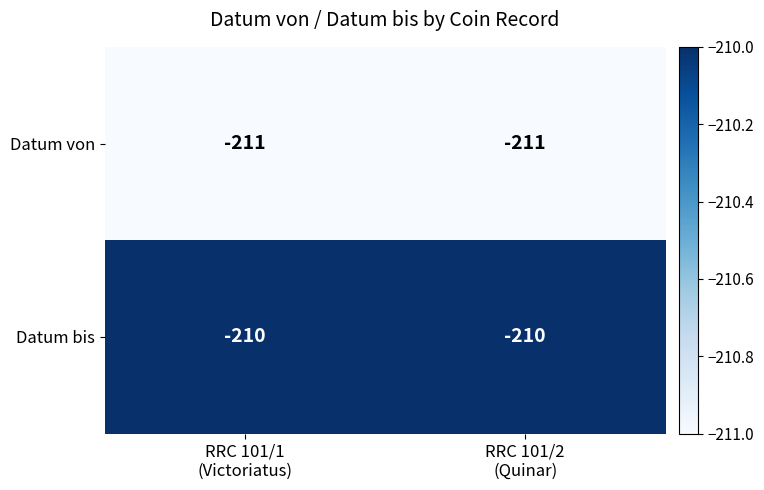

What is the minimum value for Datum bis?

-210